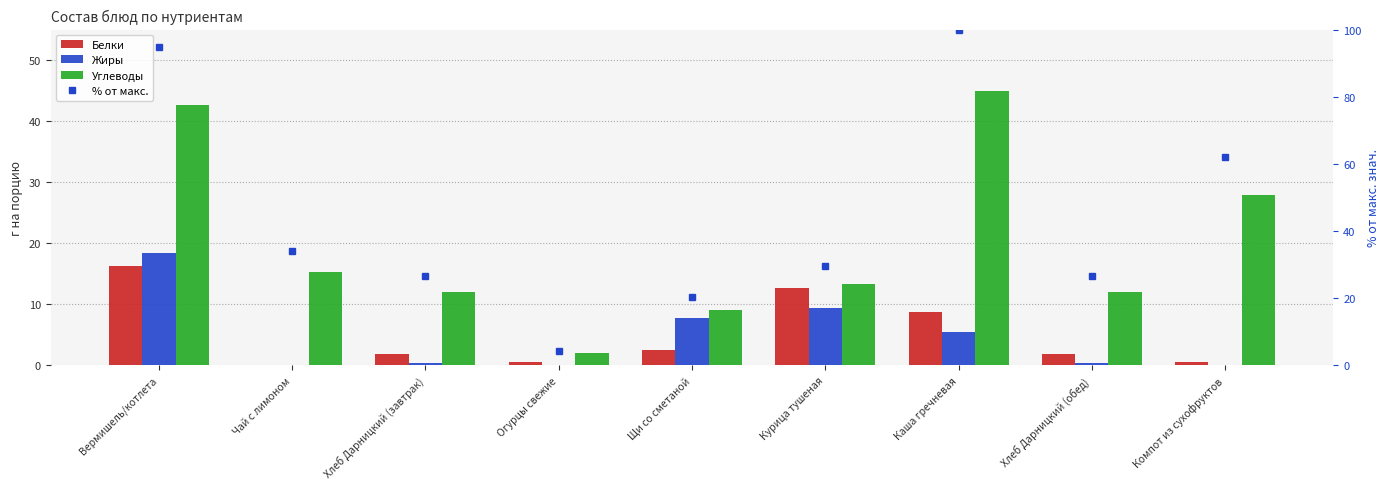

Which category has the lowest value in the Белки series?

Чай с лимоном